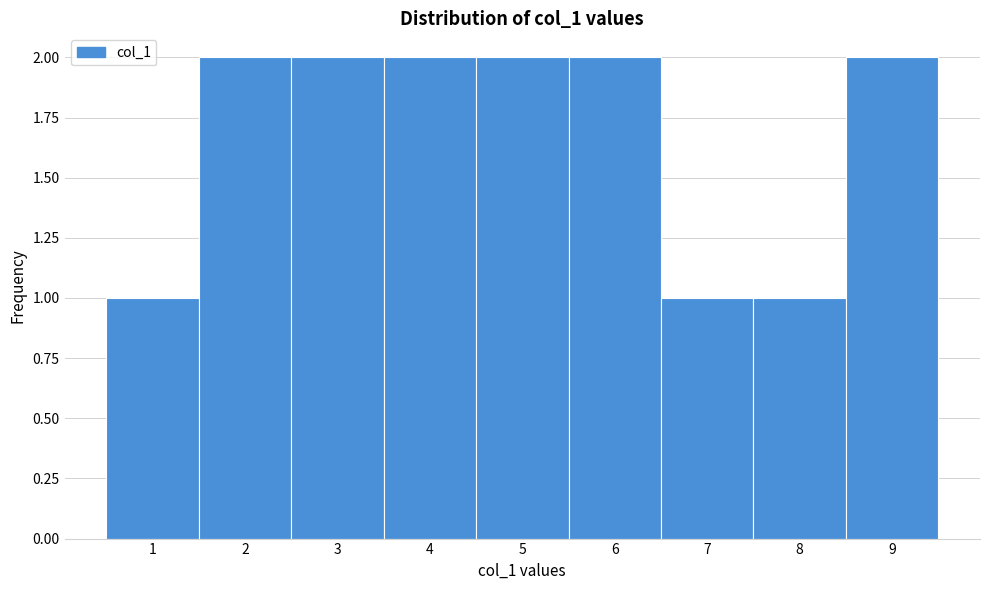

Reading left to right, what are all the values shown in this chart?

1=1	2=2	3=2	4=2	5=2	6=2	7=1	8=1	9=2